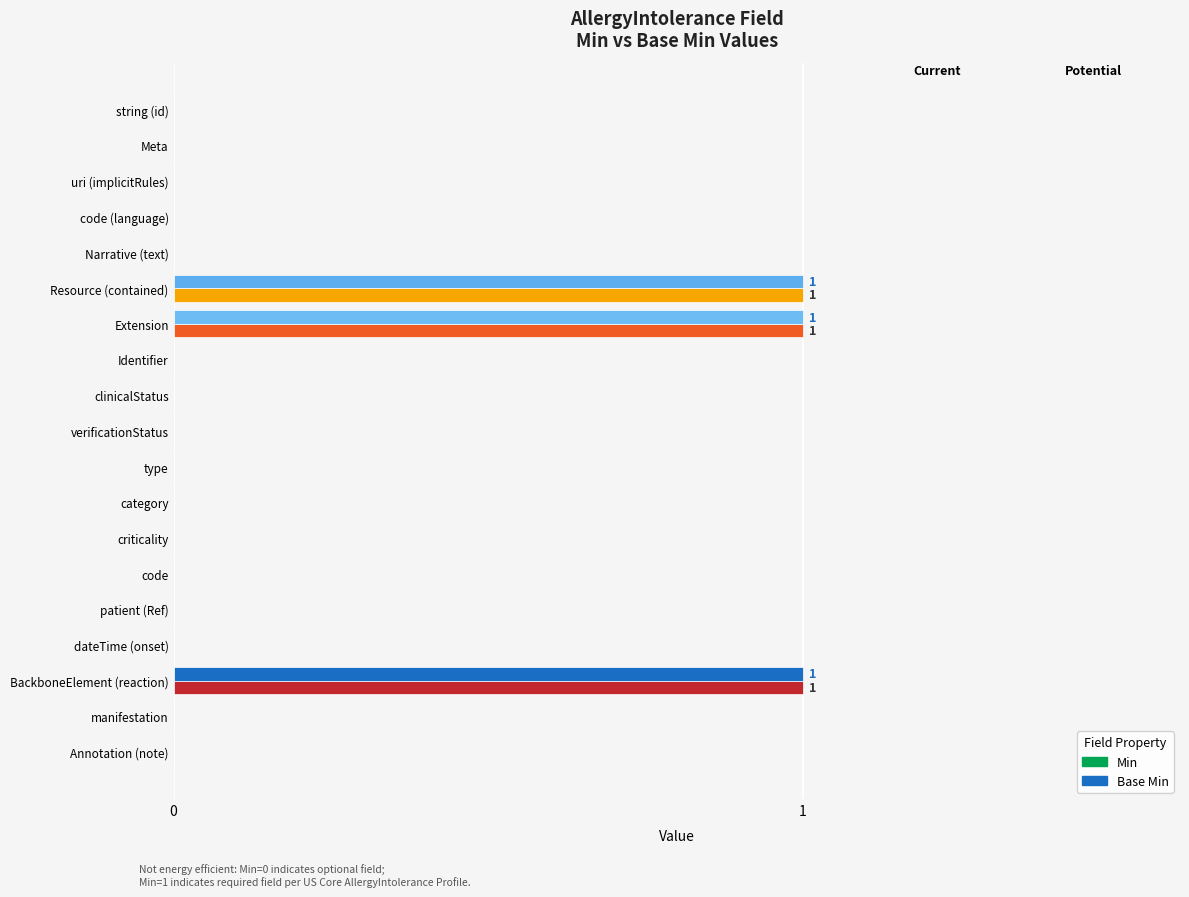

The value of Min at Resource (contained) is 1. True or false?

True